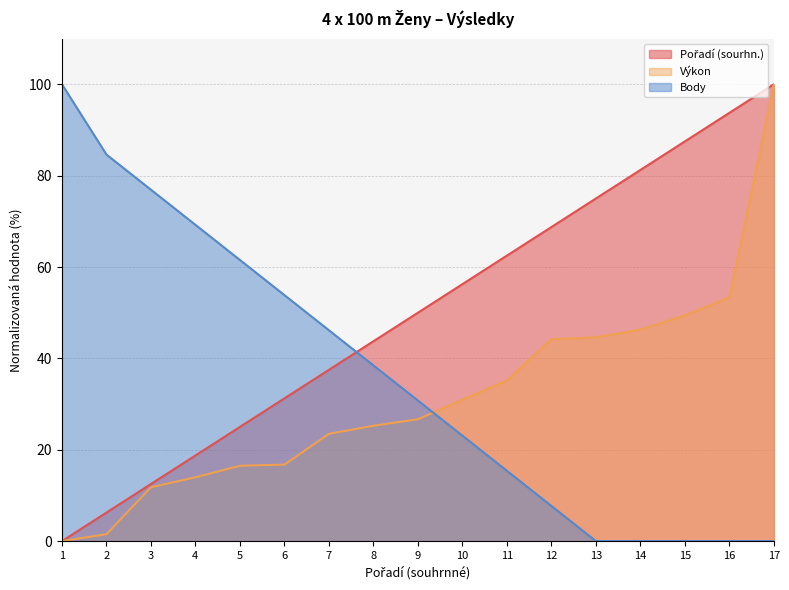

Rank the series by their average value, from lowest to highest.

Výkon, Body, Pořadí (sourhn.)